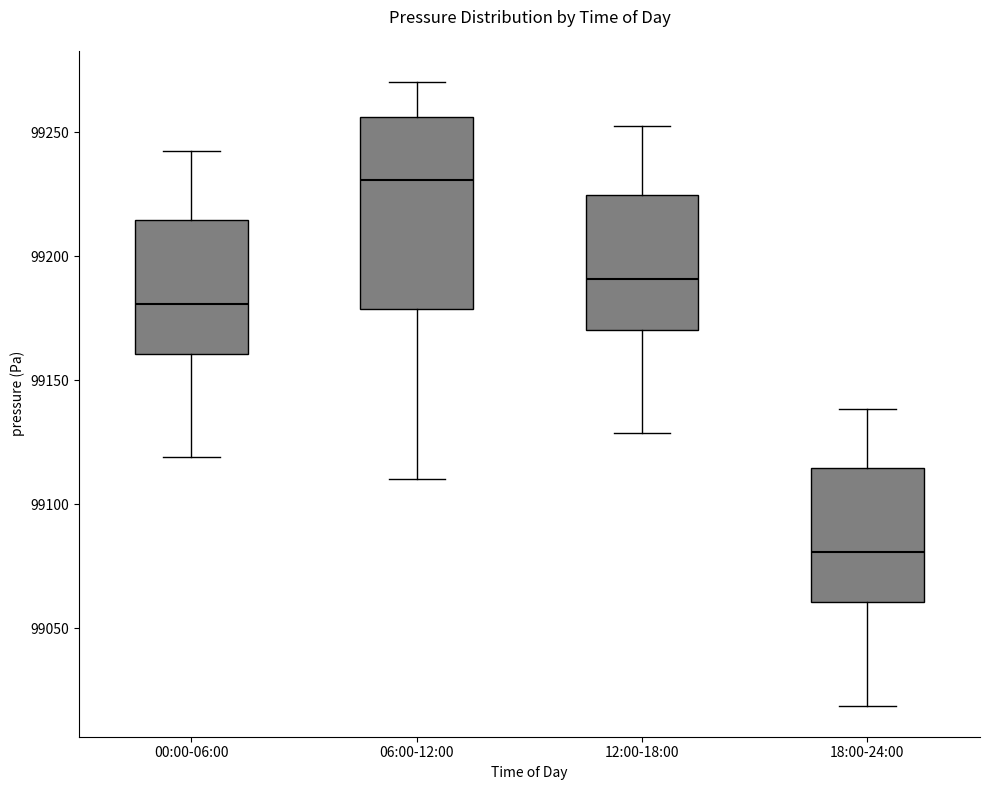

Reading left to right, read every box against the y-axis: the position of its median line, the range the box covers, and the ends of its whiskers. The values are not printed on the chart, so give them approximately, as read against the axis.

00:00-06:00: median 99180, box 99160 to 99215, whiskers 99120 to 99245
06:00-12:00: median 99230, box 99180 to 99255, whiskers 99110 to 99270
12:00-18:00: median 99190, box 99170 to 99225, whiskers 99130 to 99255
18:00-24:00: median 99080, box 99060 to 99115, whiskers 99020 to 99140